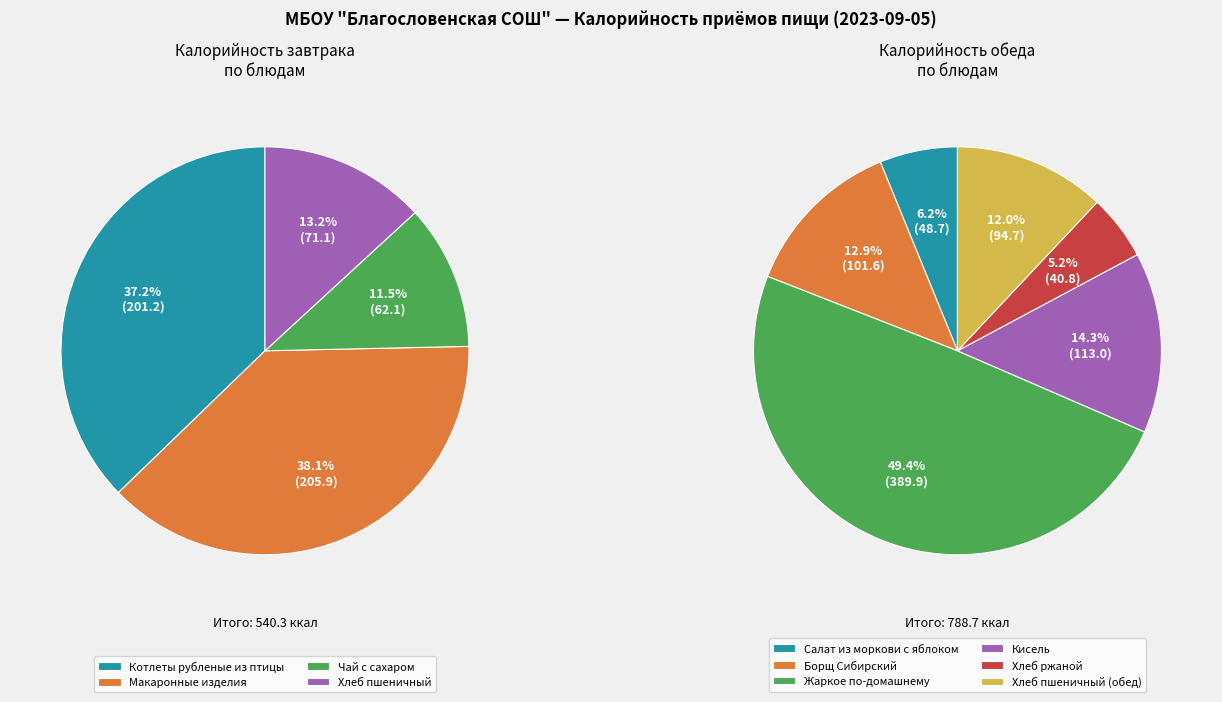

Is Обед the majority of the pie?

Yes